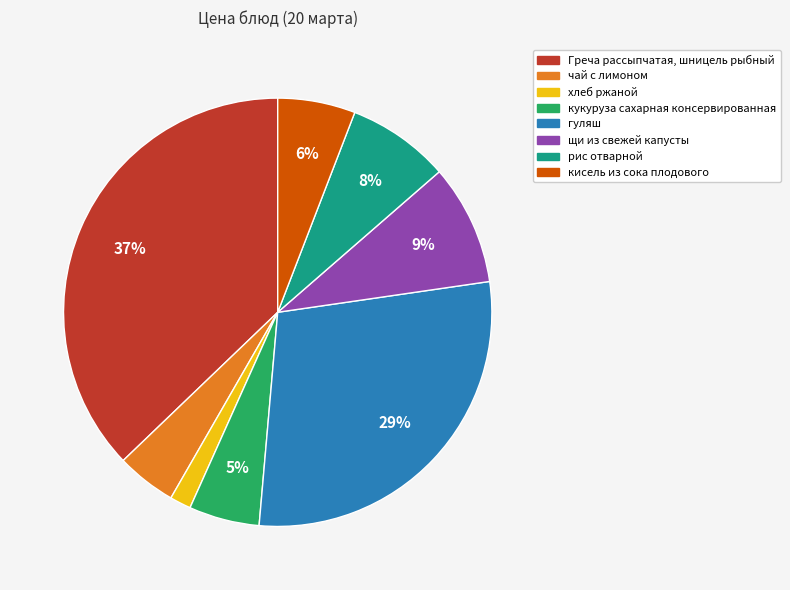

Does щи из свежей капусты represent more than half of the total?

No